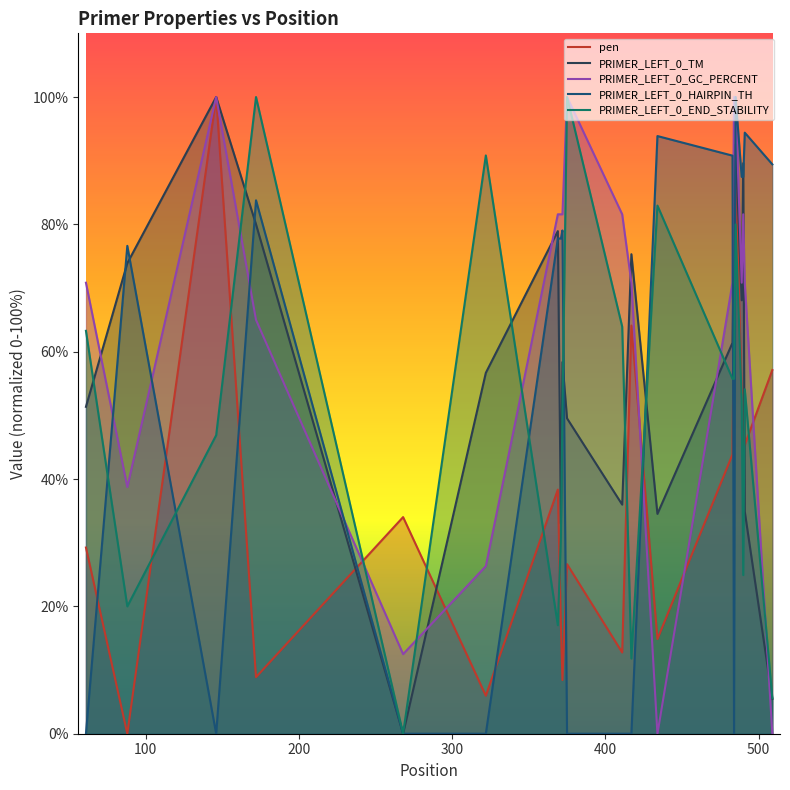

The PRIMER_LEFT_0_HAIRPIN_TH series shows 90.8 at 483. True or false?

True